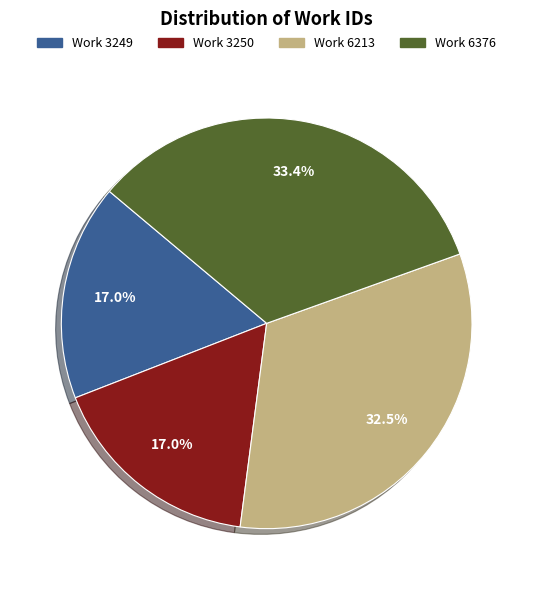

What is the ratio of the value at Work 3249 to the value at Work 6213?

0.5